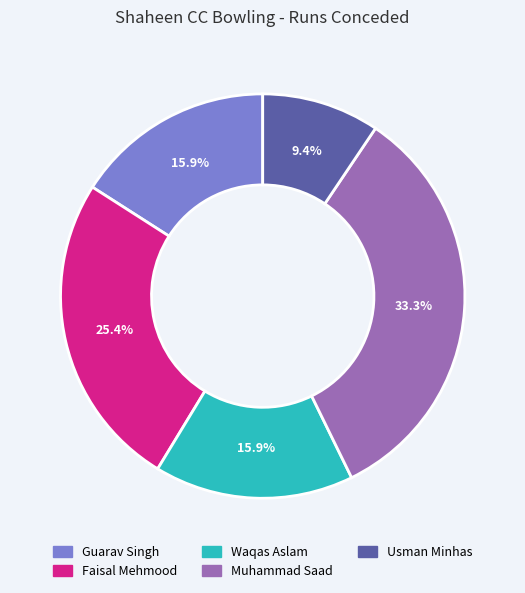

Is there a majority slice in this chart?

No